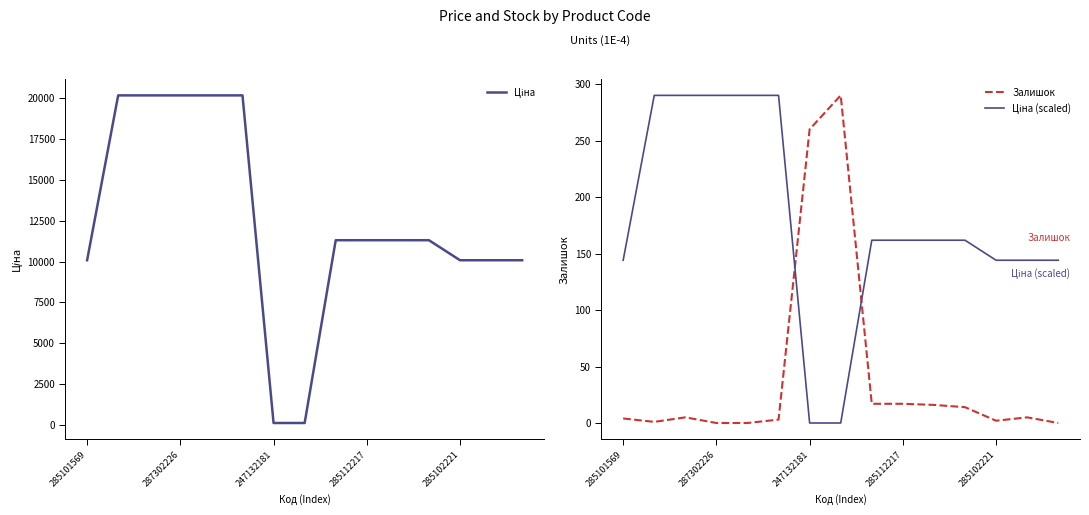

True or false: Залишок has a value of 0.0 at 287302226.

True